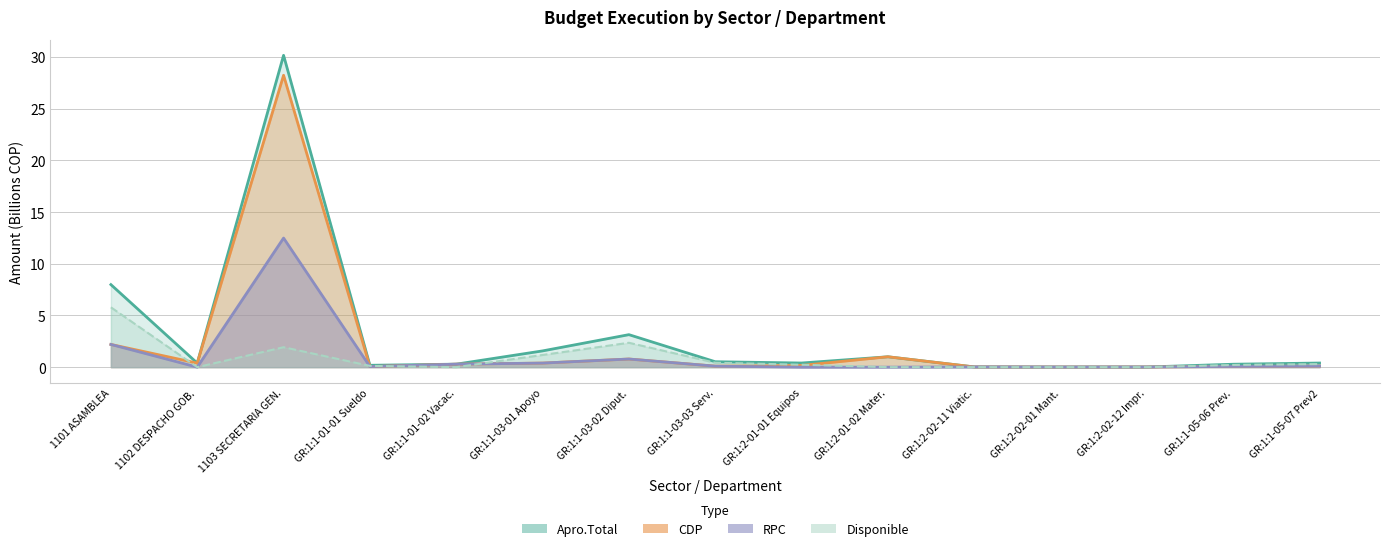

How many data points in RPC are above 0?

12